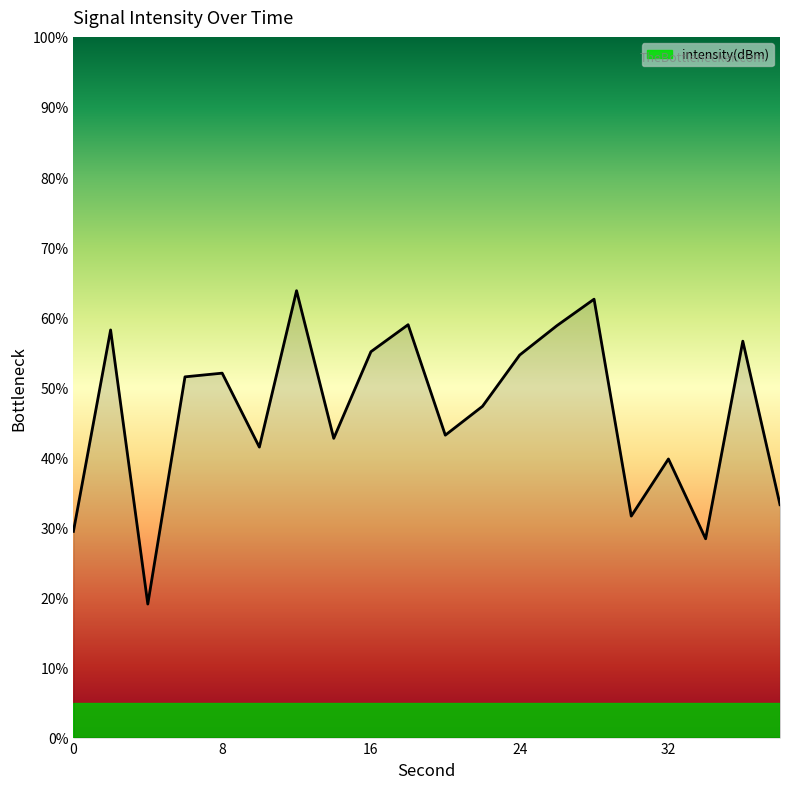

What is the minimum value shown in the chart?

19.1